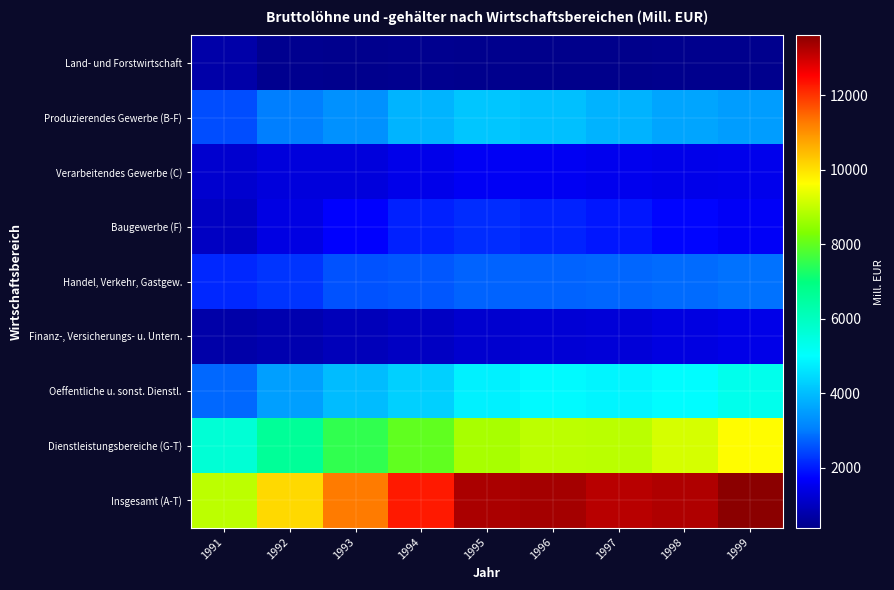

Which has a higher value, 1992 or 1998?

1992